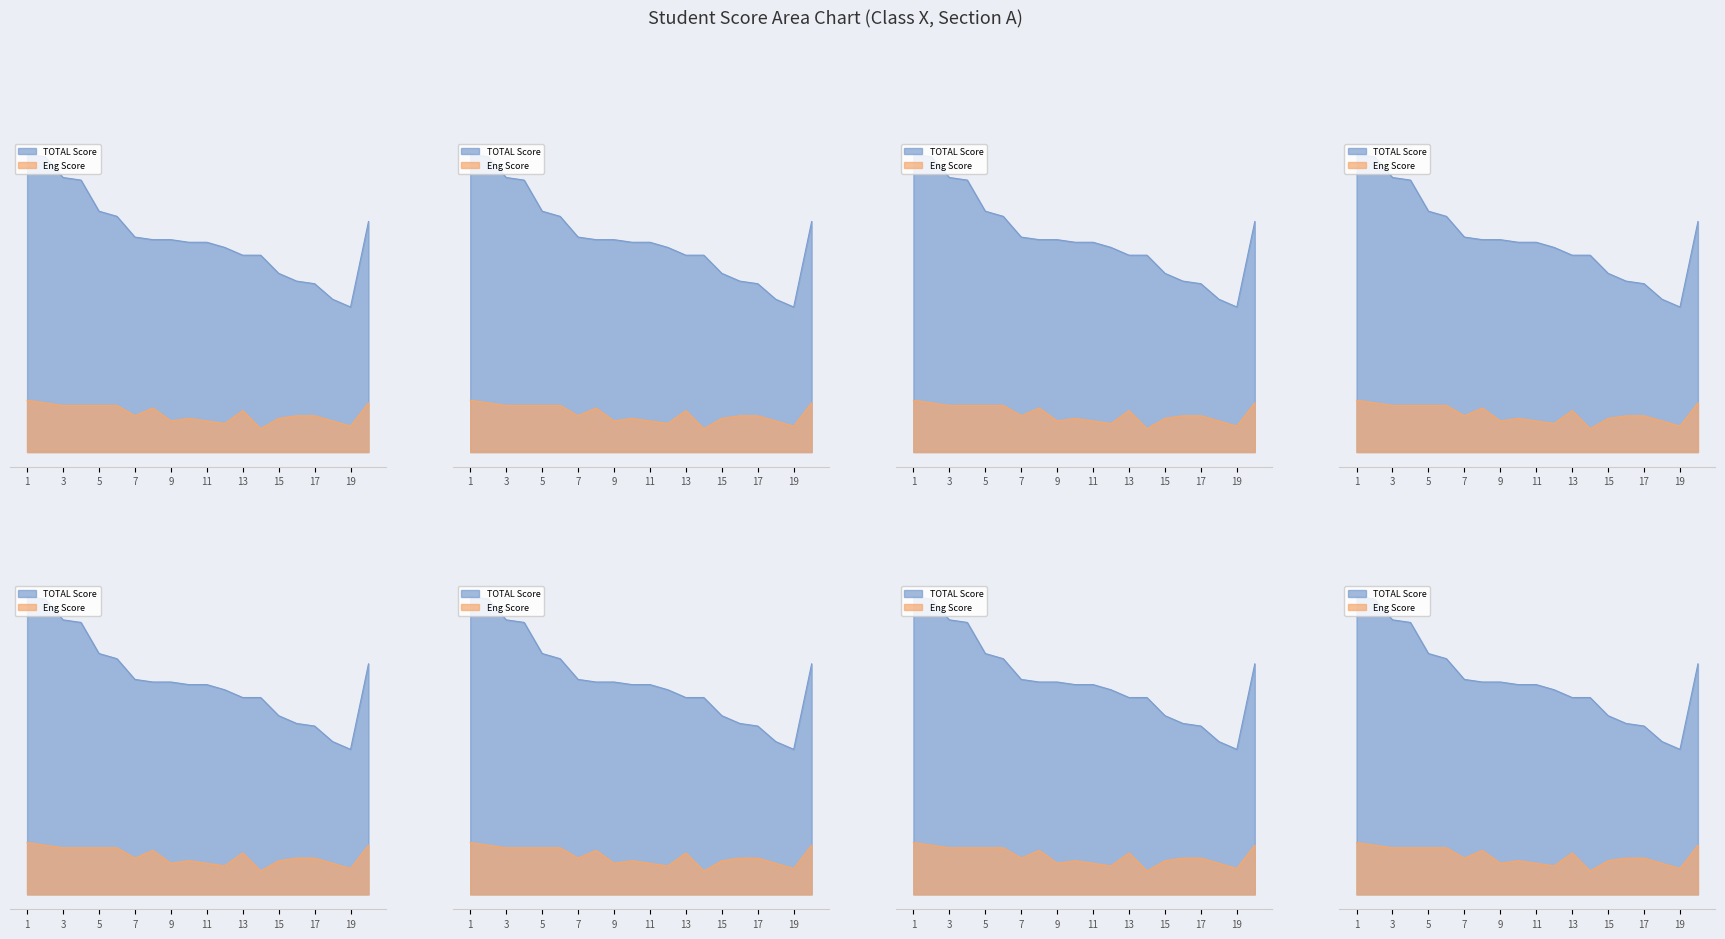

What is the minimum value for TOTAL?

56